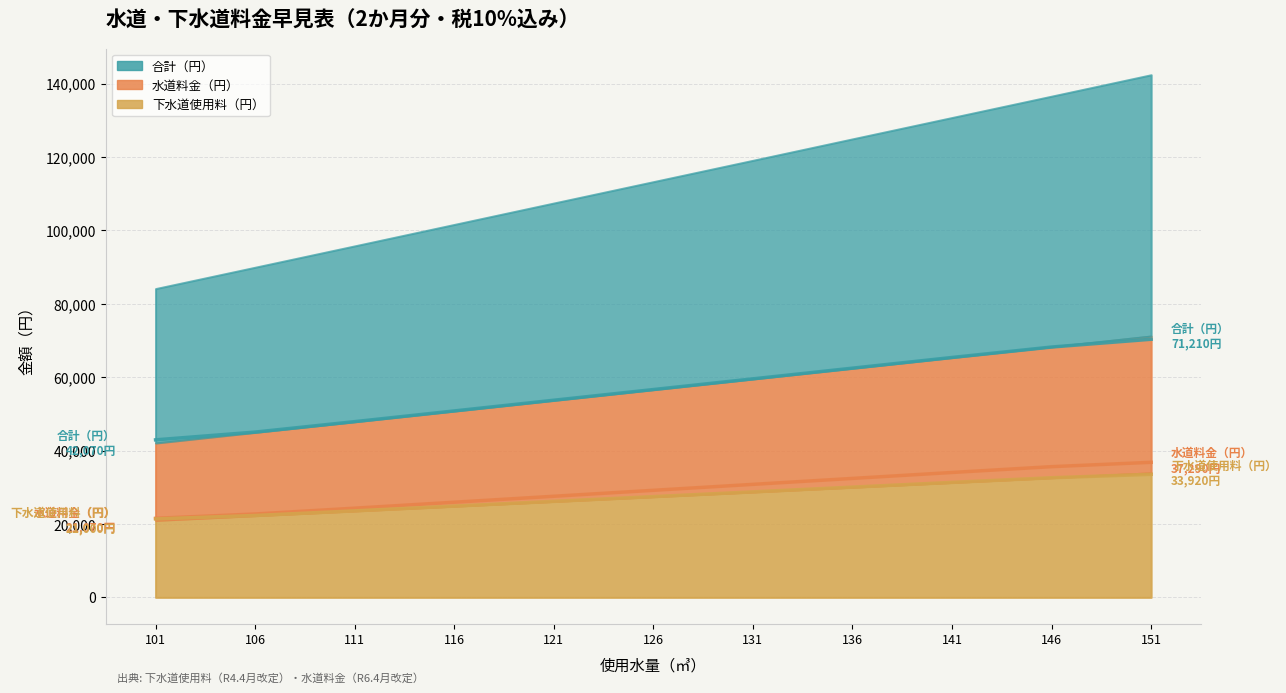

True or false: 下水道使用料（円） has more than 2 interior local peaks.

False